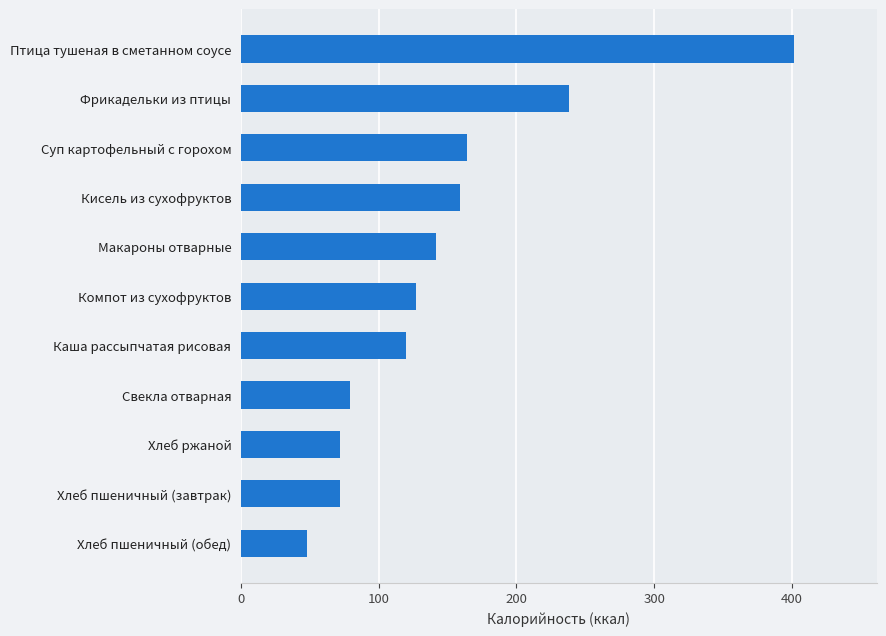

Reading top to bottom, list all the values displayed in this chart.

401.4	238.5	163.8	159.0	141.9	127.2	120.0	79.2	72.0	72.0	48.0